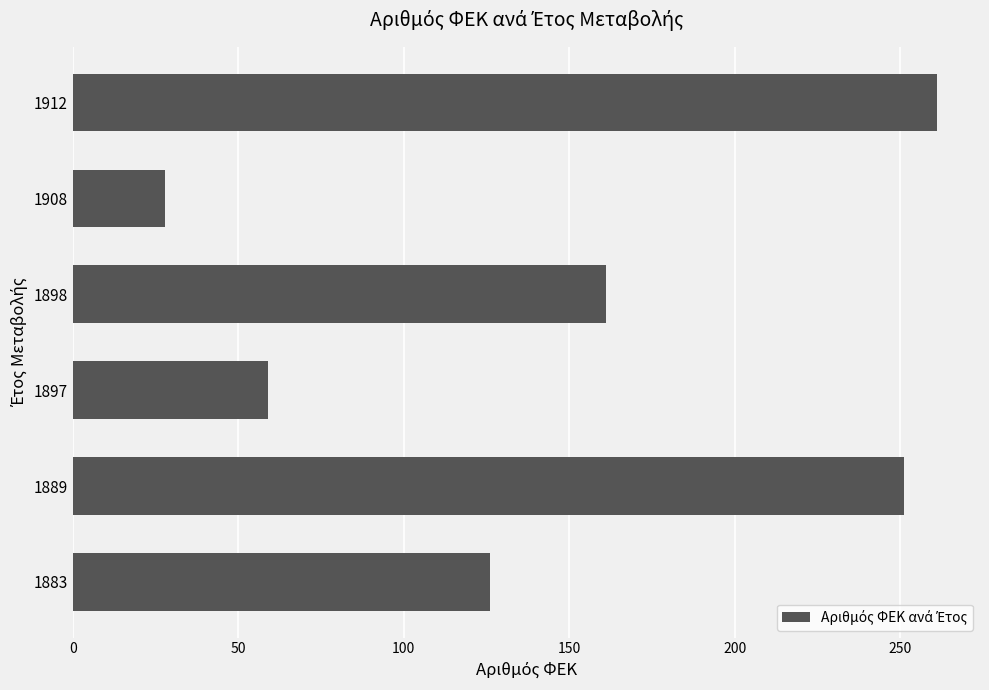

What is the smallest value displayed?

28